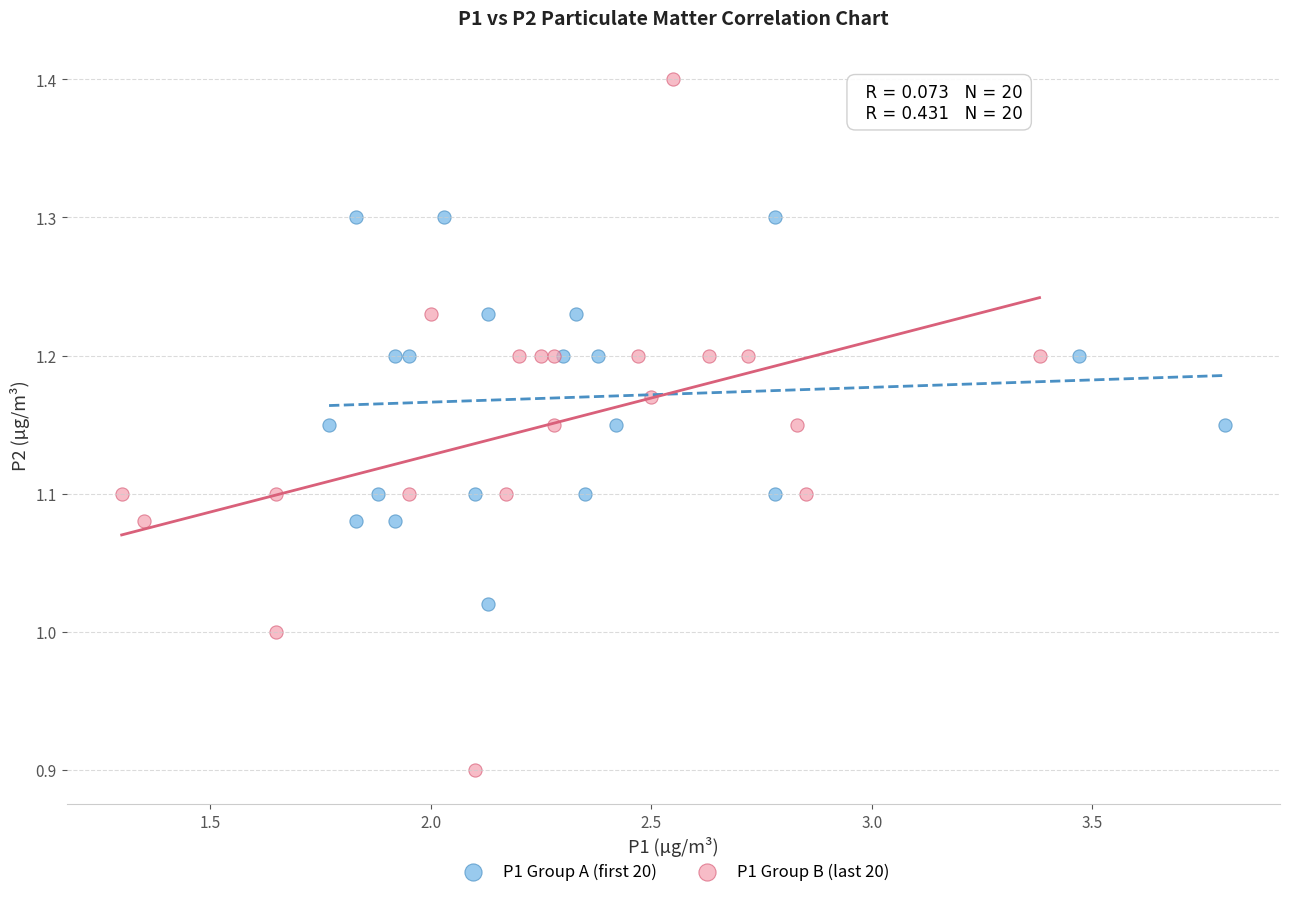

Which series reaches the maximum Y coordinate?

P1 Group B (last 20)